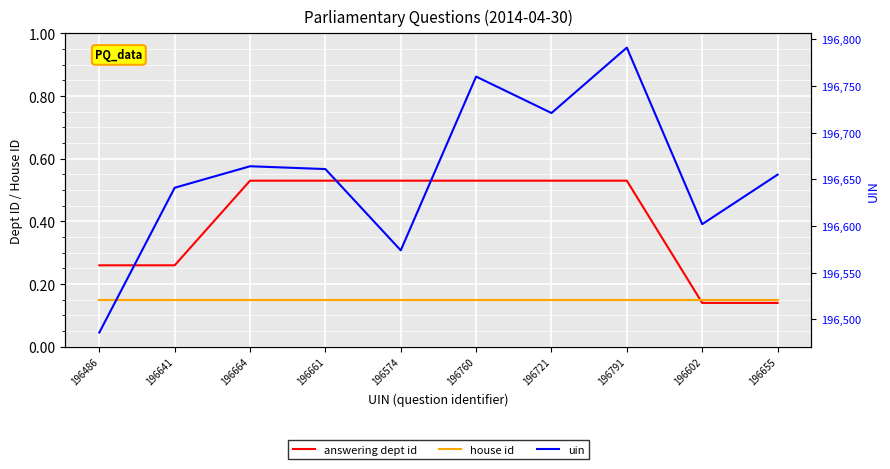

What is the approximate value of uin at 196760?

196760.0